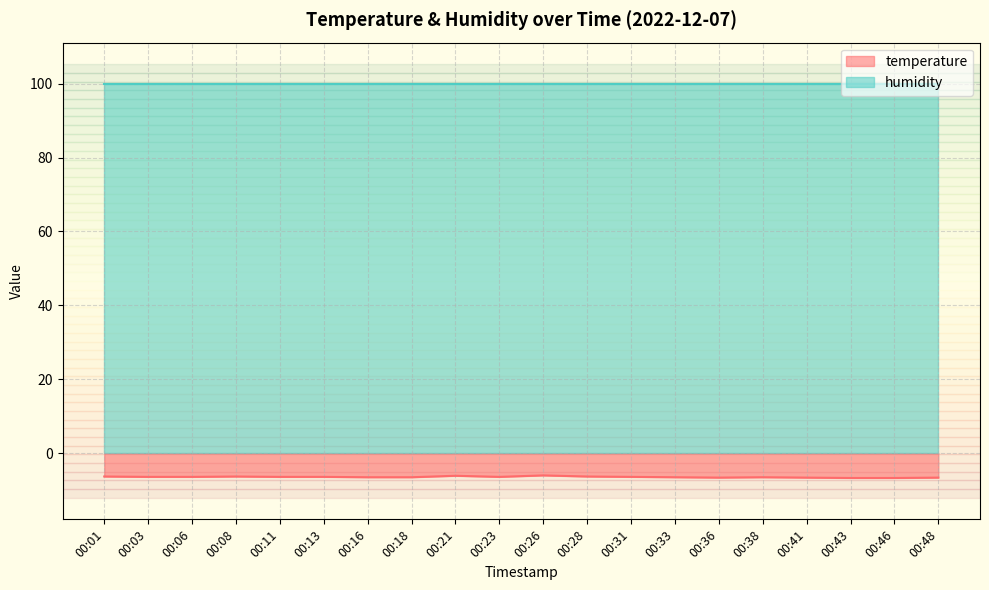

Read the value at 00:41.

-6.6